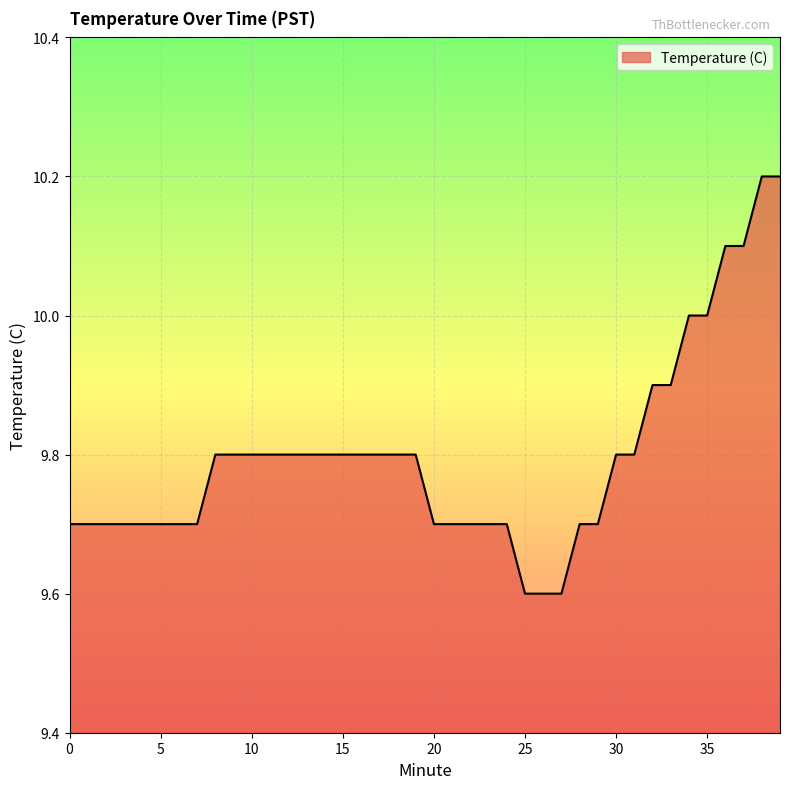

What is the sum of all values?

391.9